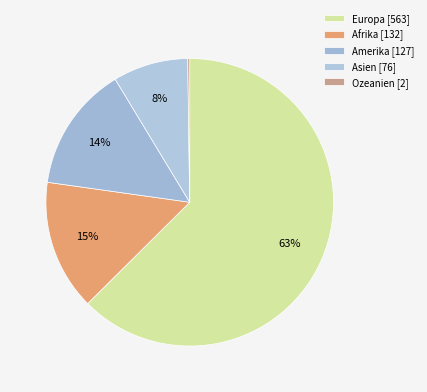

Between Ozeanien and Amerika, which is larger?

Amerika